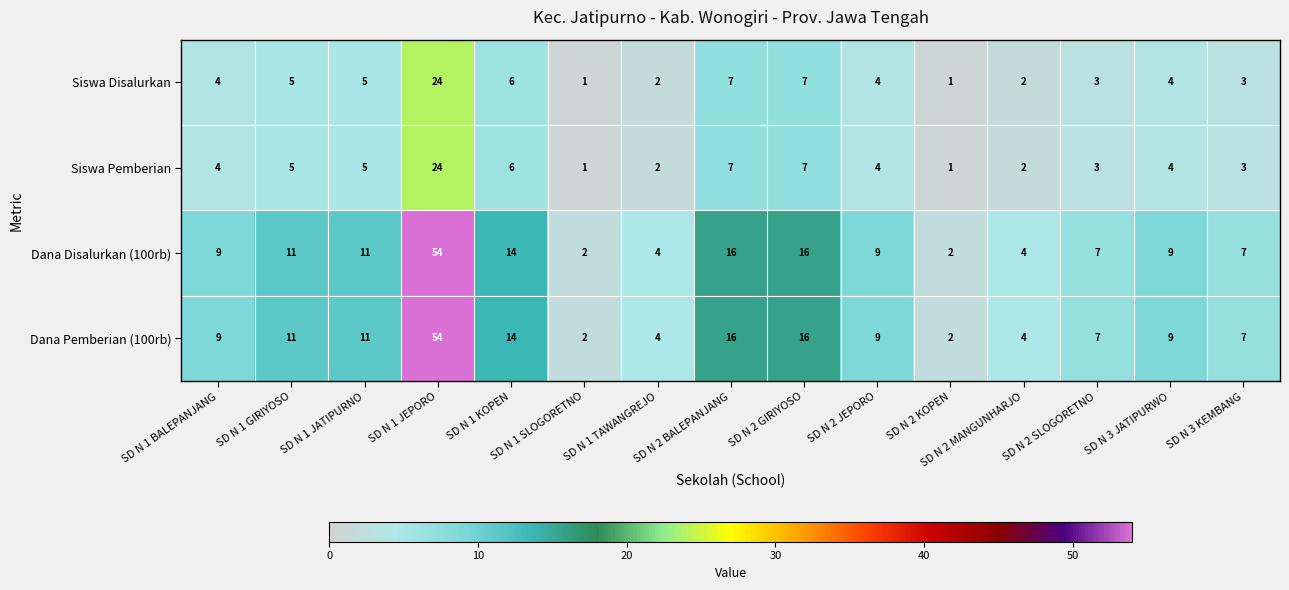

Is it true that Dana Pemberian (100rb) equals 1 at SD N 1 TAWANGREJO?

False